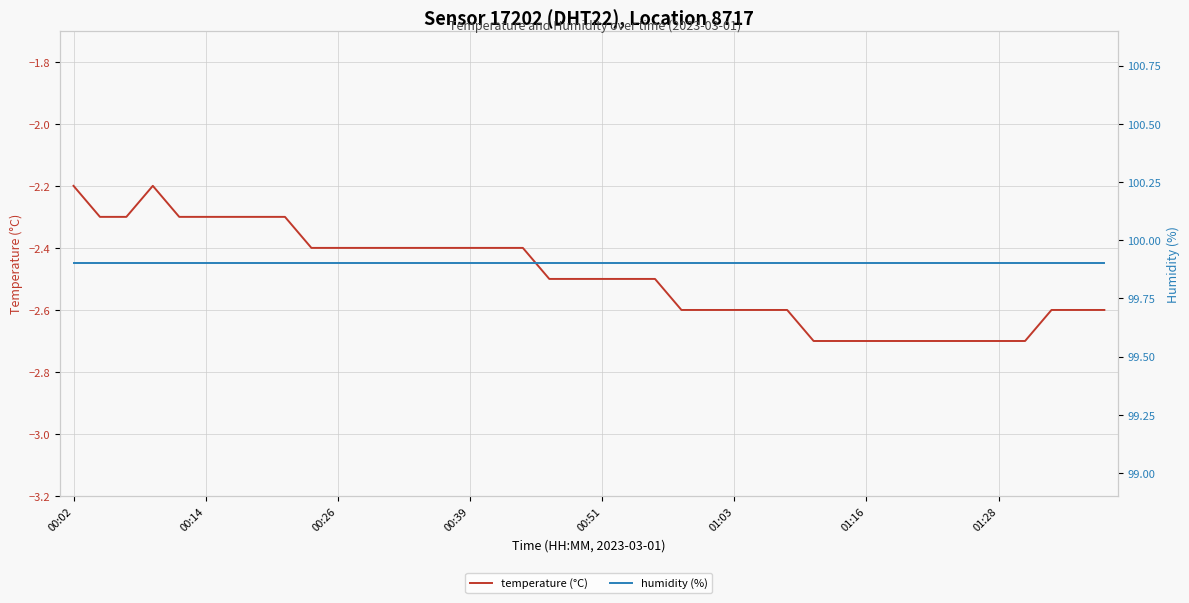

Is this an area chart (filled region under the line)?

No